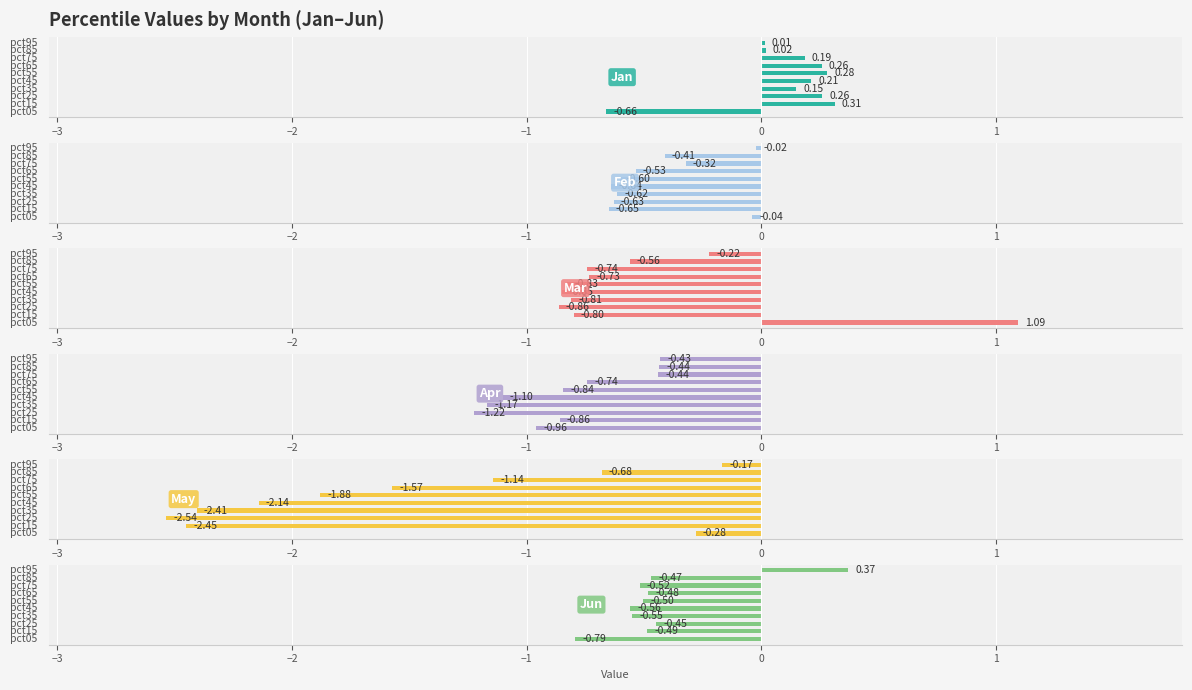

How many categories are shown in the chart?

10